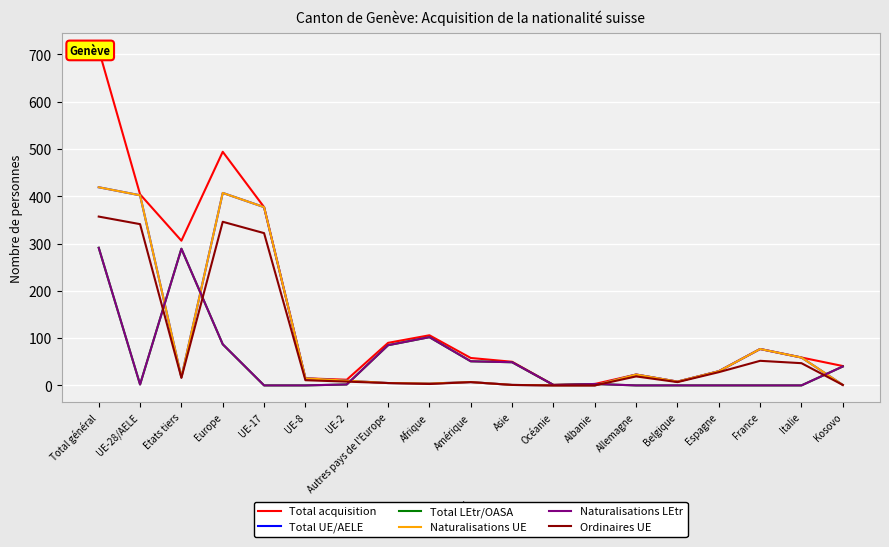

Reading right to left, transcribe all the data shown in this chart.

Total acquisition: 41	59	77	30	8	23	3	1	50	58	106	90	12	15	377	494	306	404	710
Total UE/AELE: 1	59	77	30	8	23	0	0	1	7	4	5	10	15	377	407	17	402	419
Total LEtr/OASA: 40	0	0	0	0	0	3	1	49	51	102	85	2	0	0	87	289	2	291
Naturalisations UE: 1	59	77	30	8	23	0	0	1	7	4	5	10	15	377	407	17	402	419
Naturalisations LEtr: 40	0	0	0	0	0	3	1	49	51	102	85	2	0	0	87	289	2	291
Ordinaires UE: 1	47	52	28	7	19	0	0	1	7	3	5	8	11	322	346	16	341	357